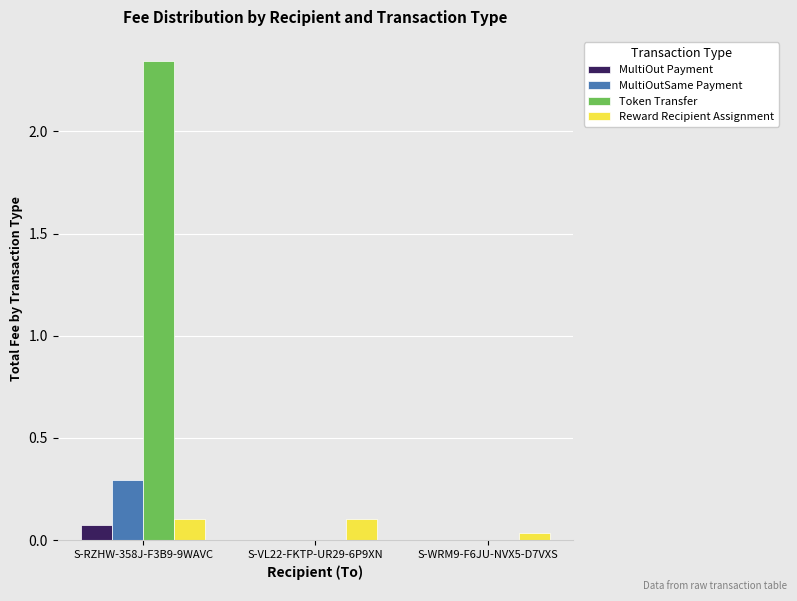

At which category does the chart reach its peak across all series?

S-RZHW-358J-F3B9-9WAVC